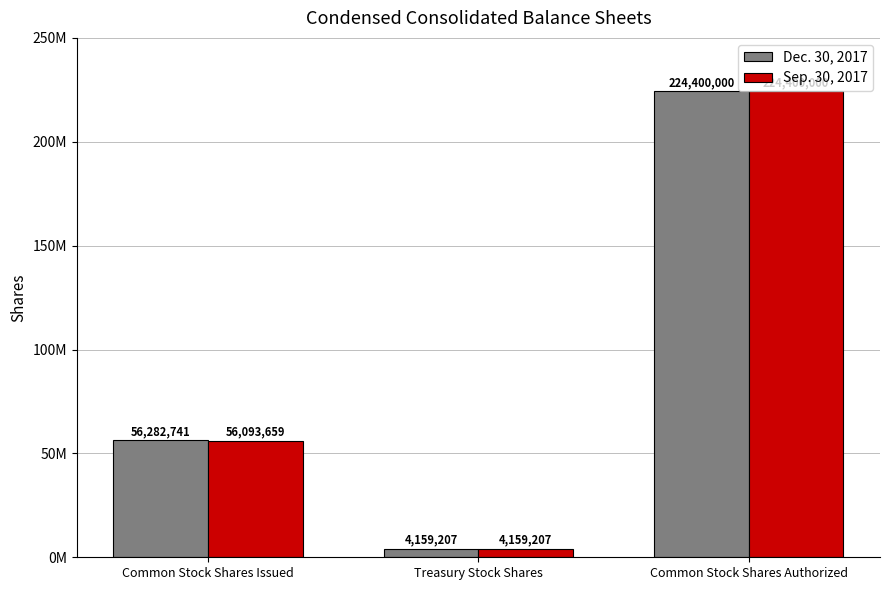

Which category has the highest value in the Dec. 30, 2017 series?

Common Stock Shares Authorized